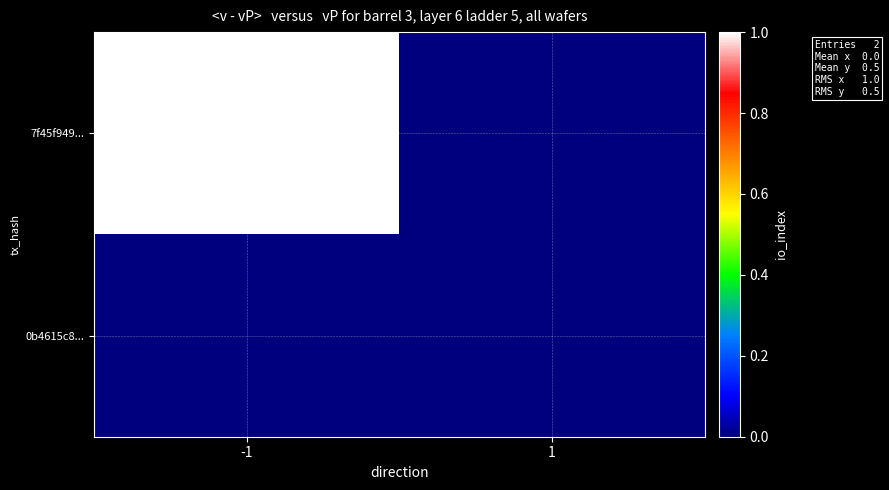

What is the spread (max minus min) of values at -1?

1